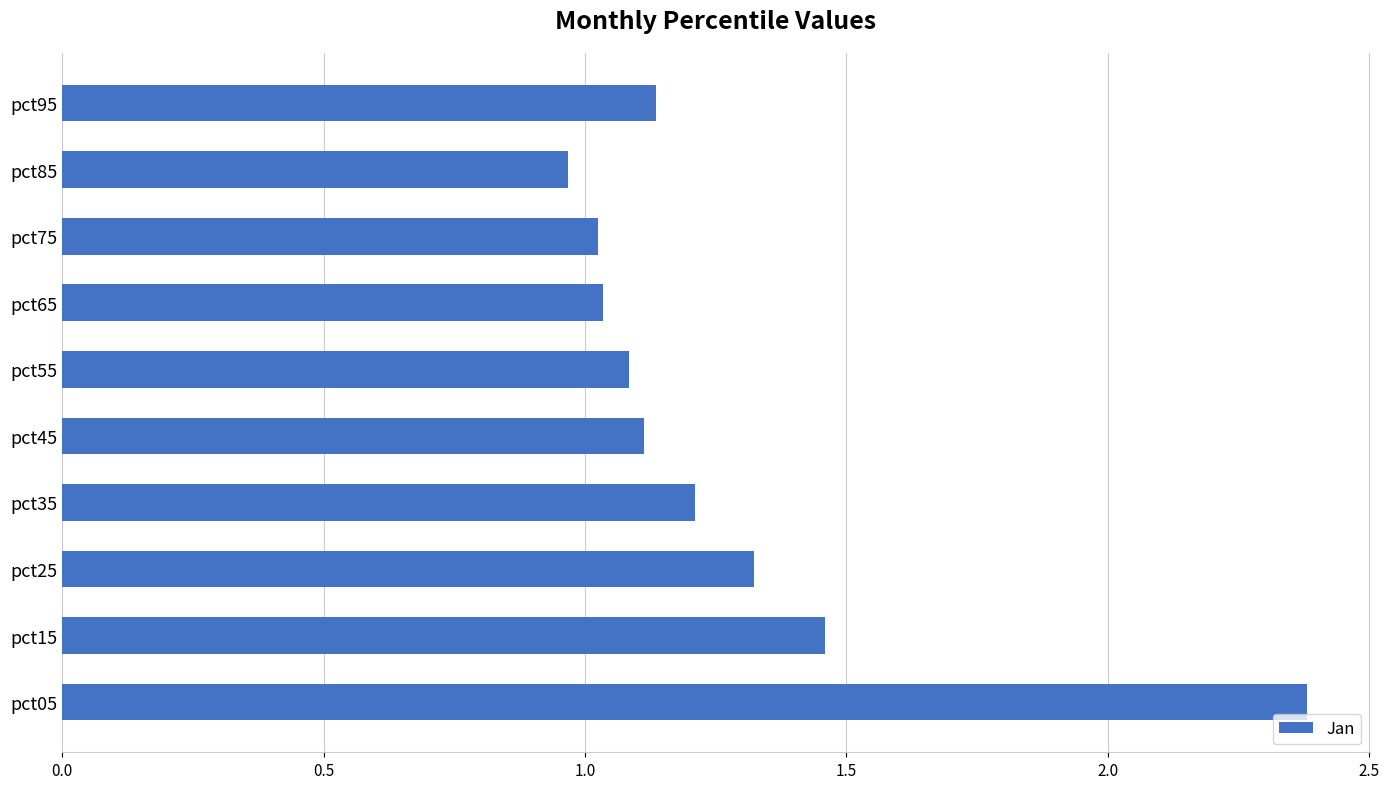

Is it true that the value at pct65 is 1.0?

True